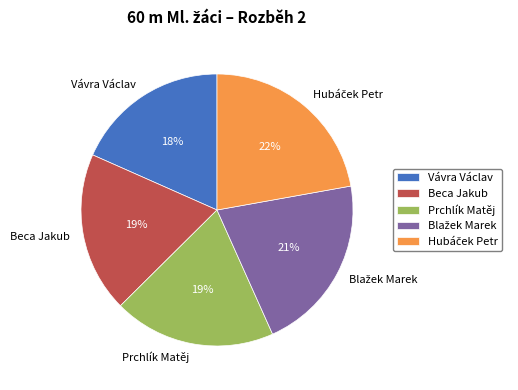

Between Vávra Václav and Beca Jakub, which is larger?

Beca Jakub